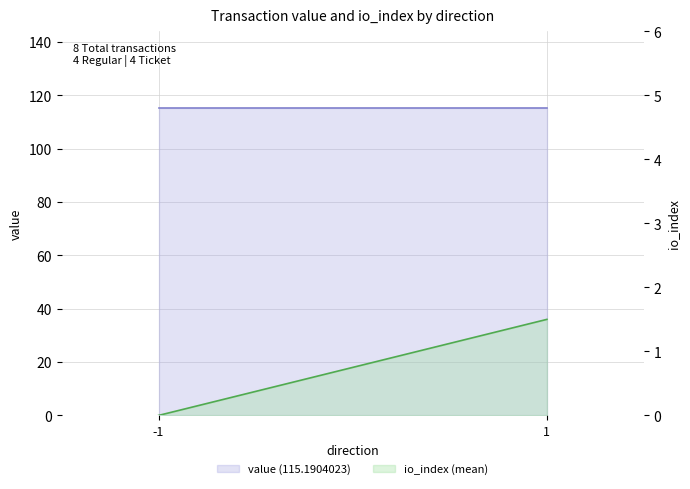

Is it true that value equals 115.2 at 1?

True